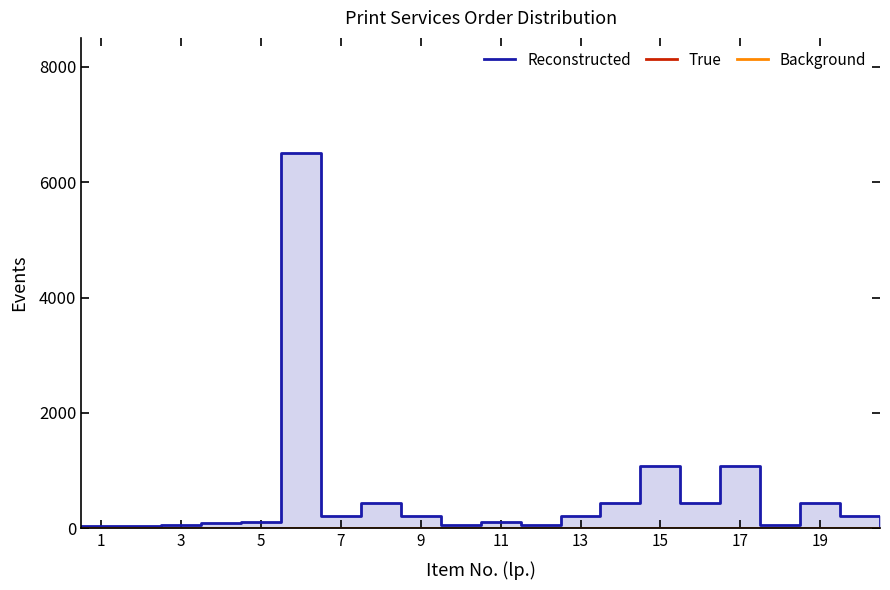

What are all the series names shown in the legend?

Reconstructed, True, Background